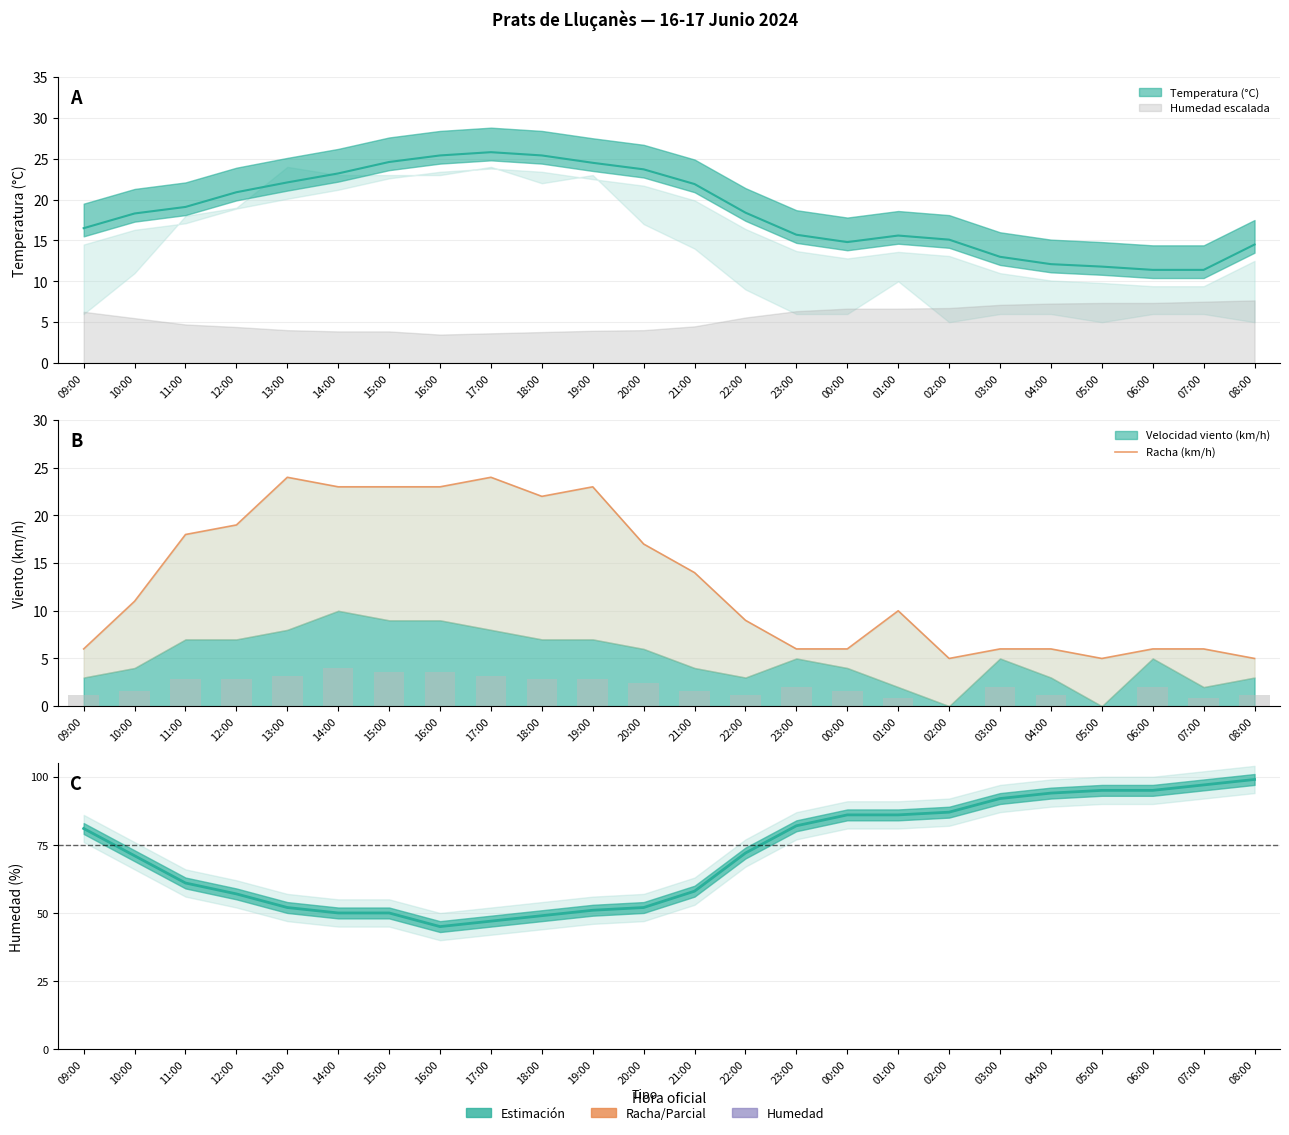

List the labels in order of value, largest first.

13:00, 17:00, 14:00, 15:00, 16:00, 19:00, 18:00, 12:00, 11:00, 20:00, 21:00, 10:00, 01:00, 22:00, 09:00, 23:00, 00:00, 03:00, 04:00, 06:00, 07:00, 02:00, 05:00, 08:00